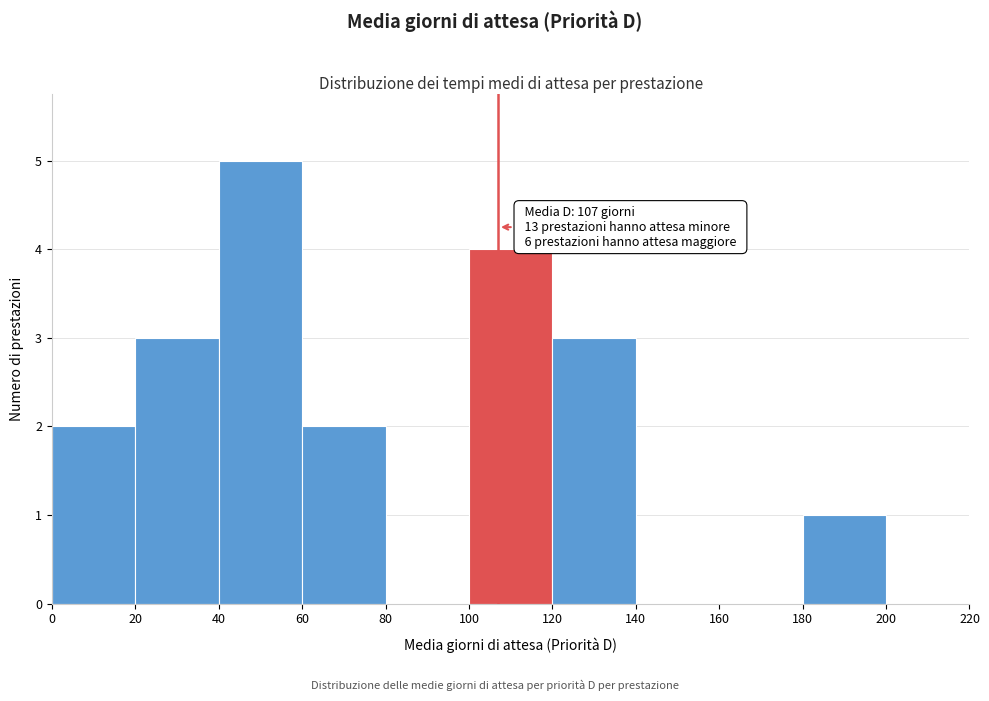

Over which range of the x-axis is the bar tallest?

40 to 60